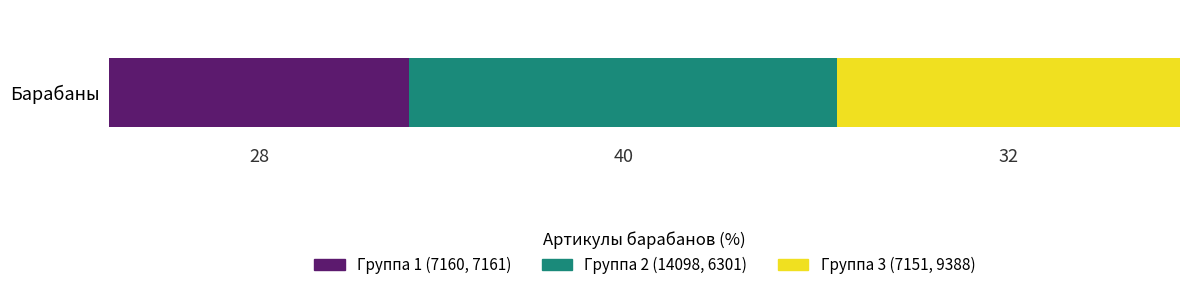

Rank the categories by Группа 1 (7160, 7161) value from highest to lowest.

Барабаны